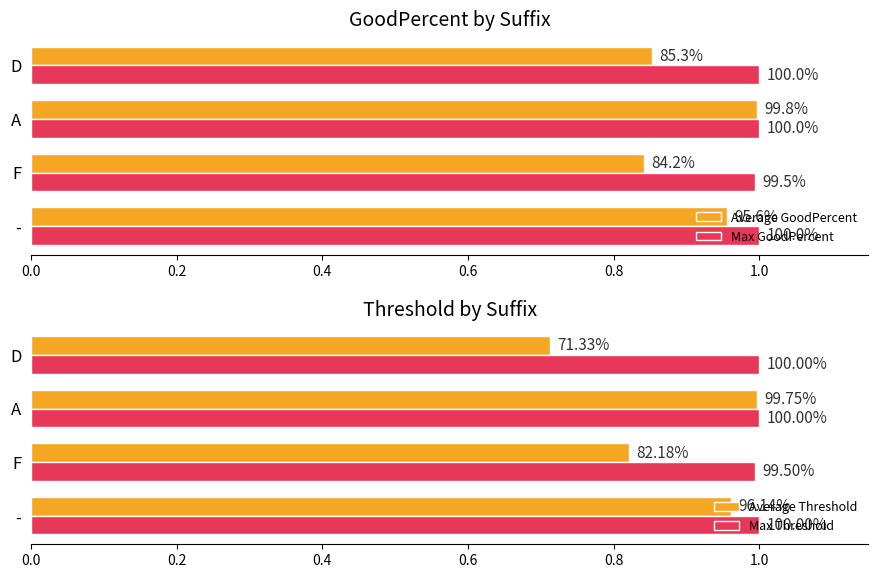

At D, list the series in order from smallest to largest.

Average Threshold, Average GoodPercent, Max GoodPercent, Max Threshold